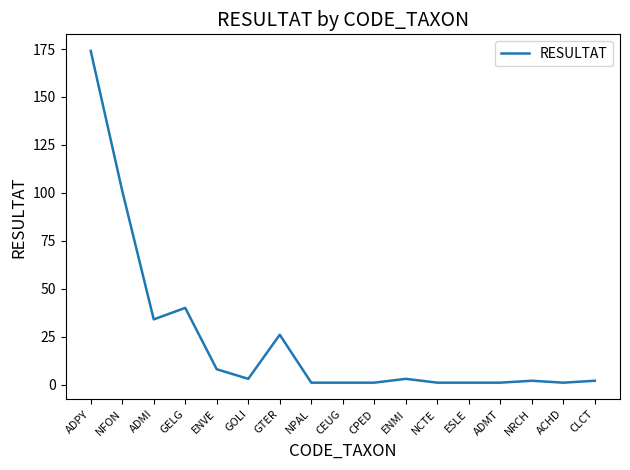

What is the greatest value displayed?

174